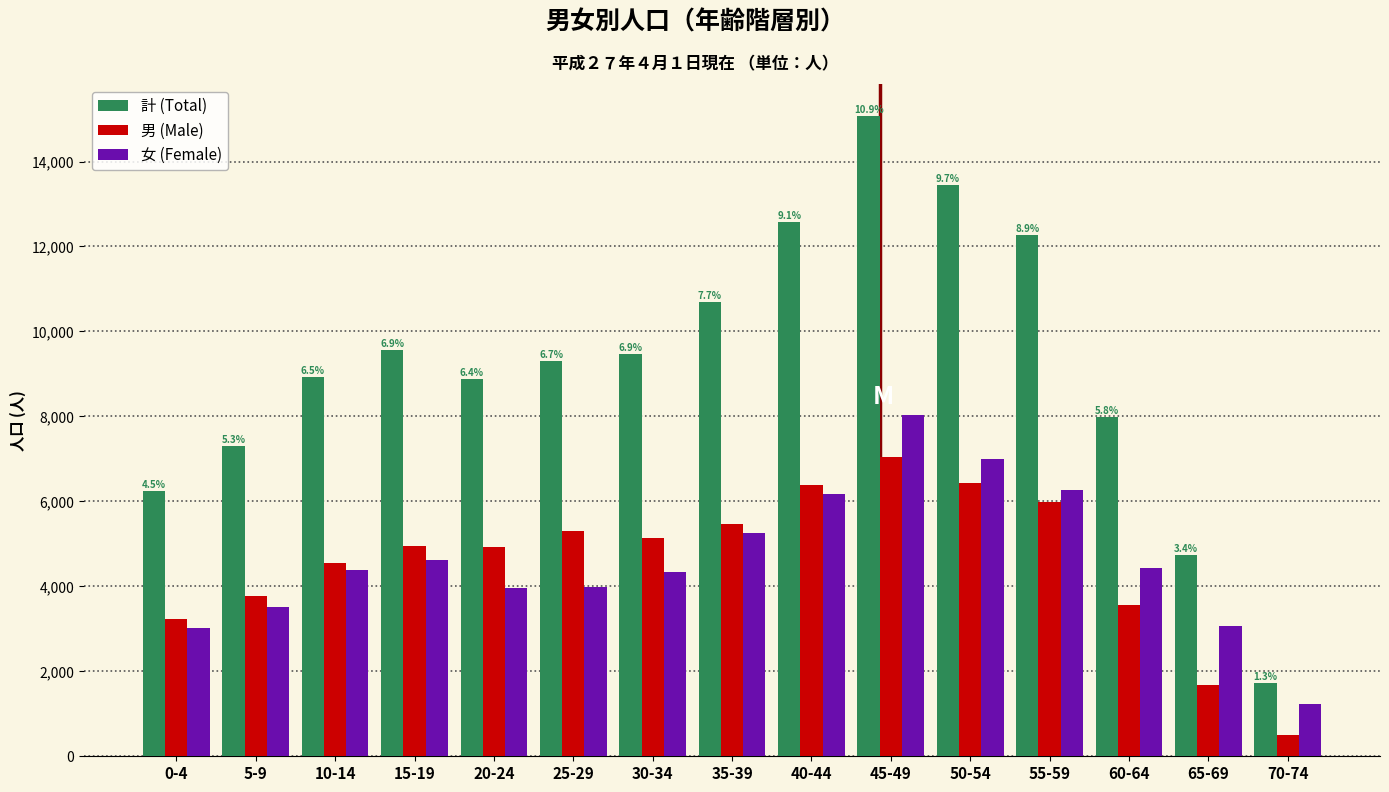

Rank the series by their maximum value, from highest to lowest.

計 (Total), 女 (Female), 男 (Male)